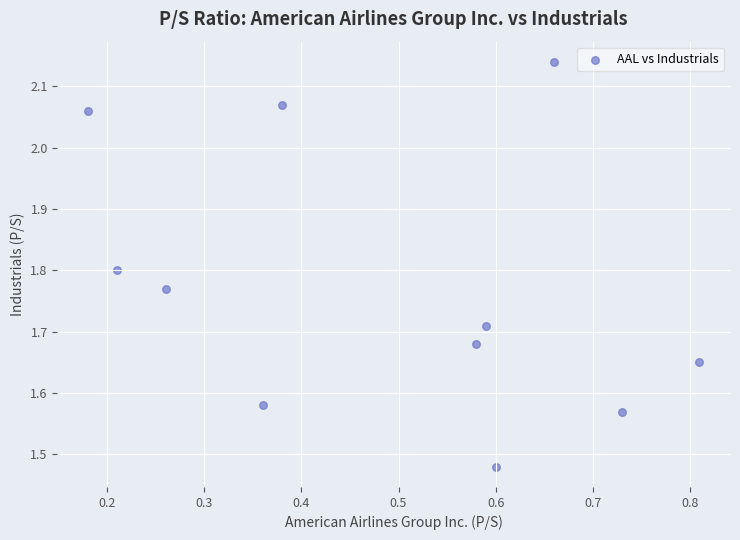

What is the range of X values (max minus min)?

0.6